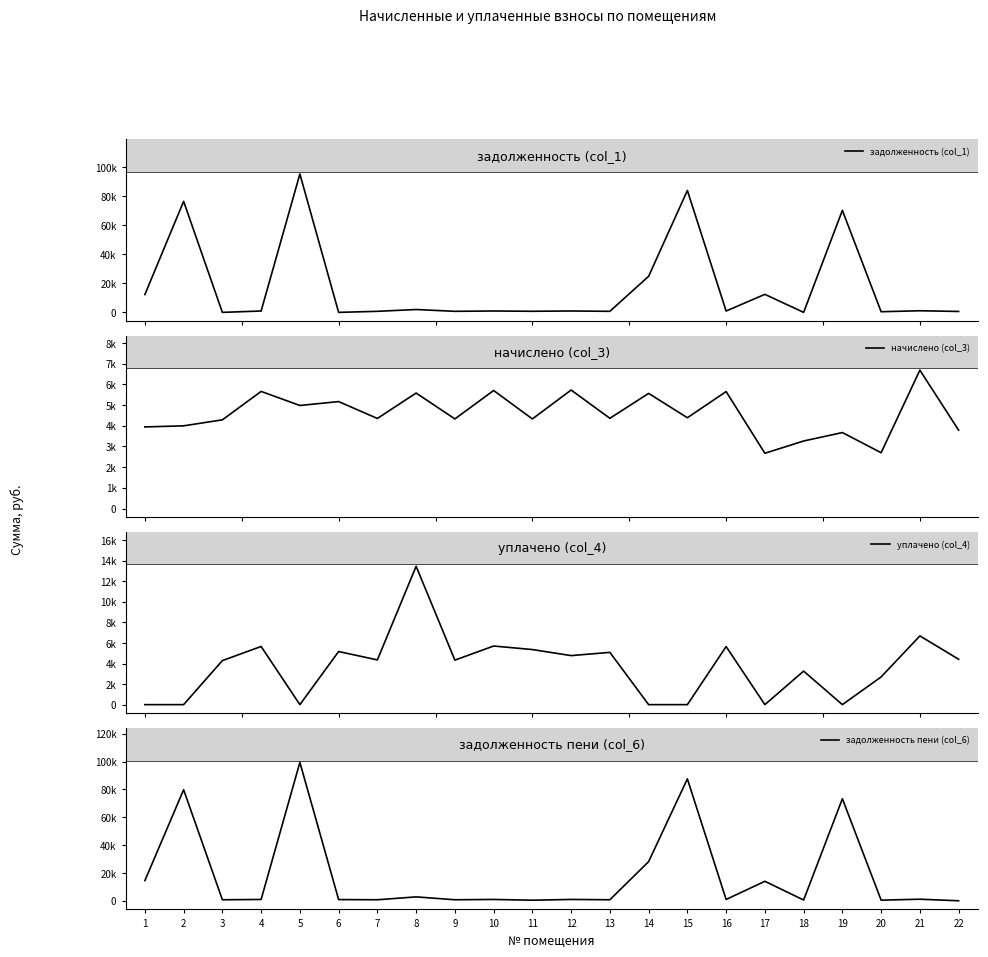

Rank the series by their maximum value, from highest to lowest.

задолженность пени (col_6), задолженность (col_1), уплачено (col_4), начислено (col_3)